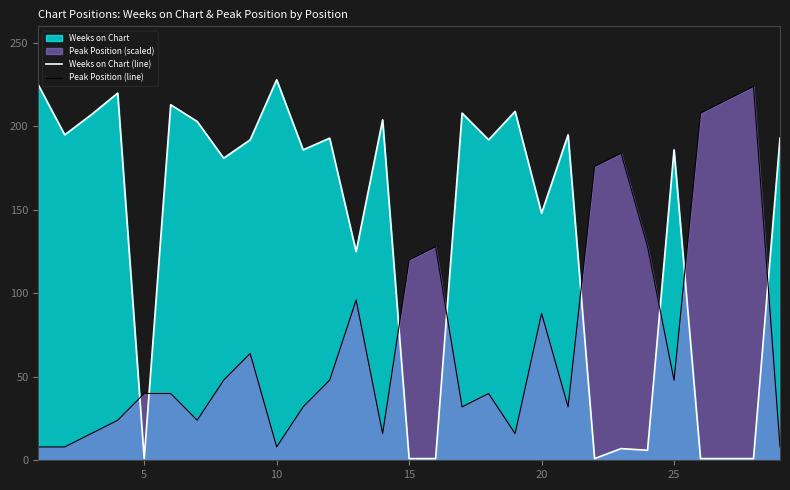

Which series has the largest range (max minus min)?

Weeks on Chart (line)